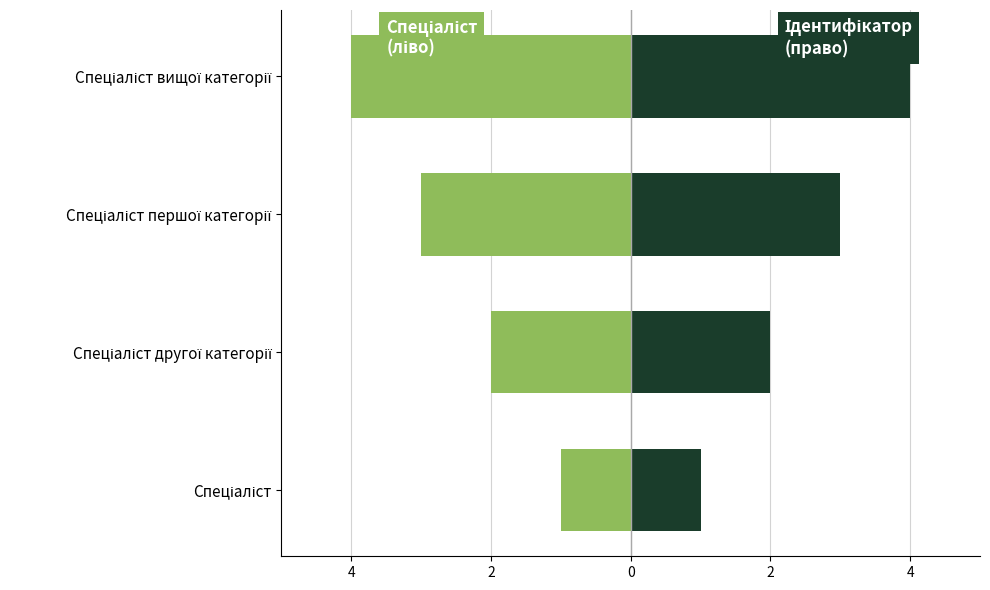

What value does the Ідентифікатор series have at Спеціаліст?

1